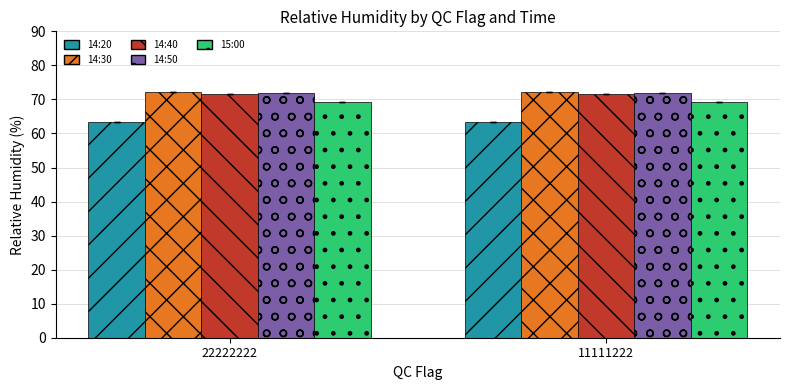

How many distinct data groups are displayed?

5